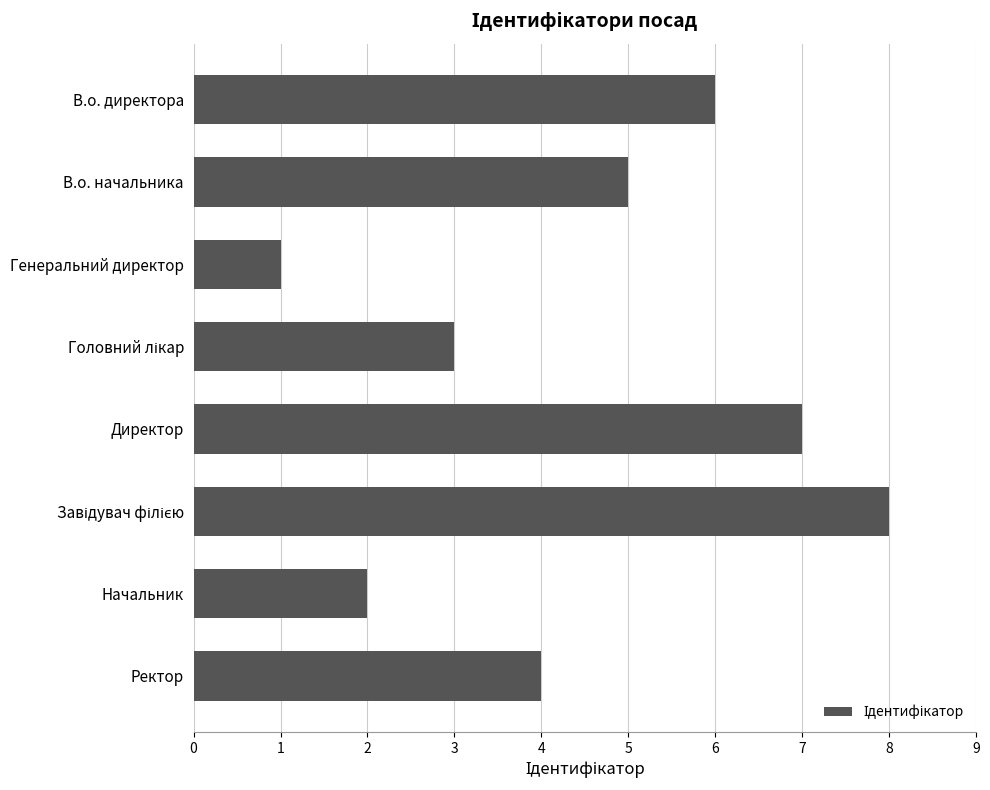

What is the maximum value shown in the chart?

8